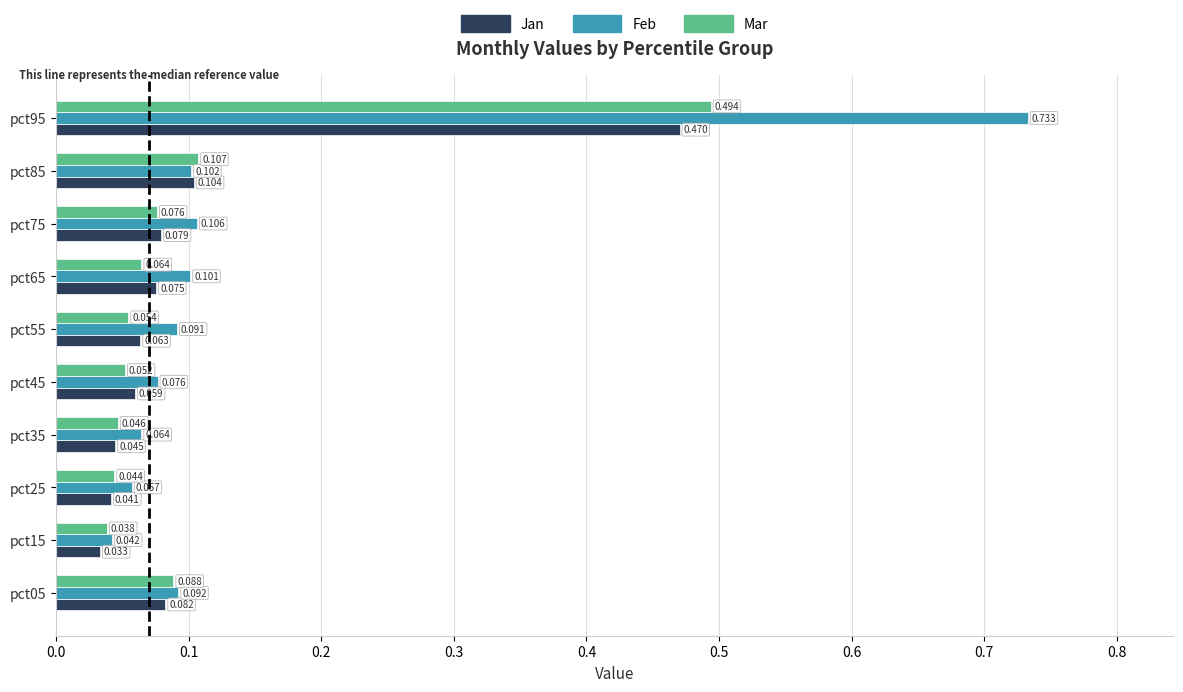

Rank the series at pct45 from highest to lowest value.

Feb, Jan, Mar